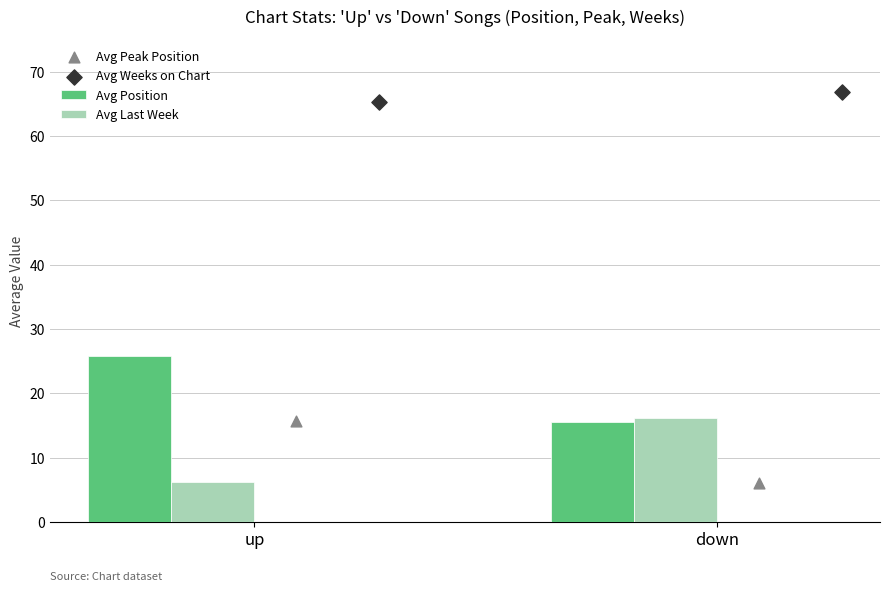

At how many categories does at least one series exceed 55?

2